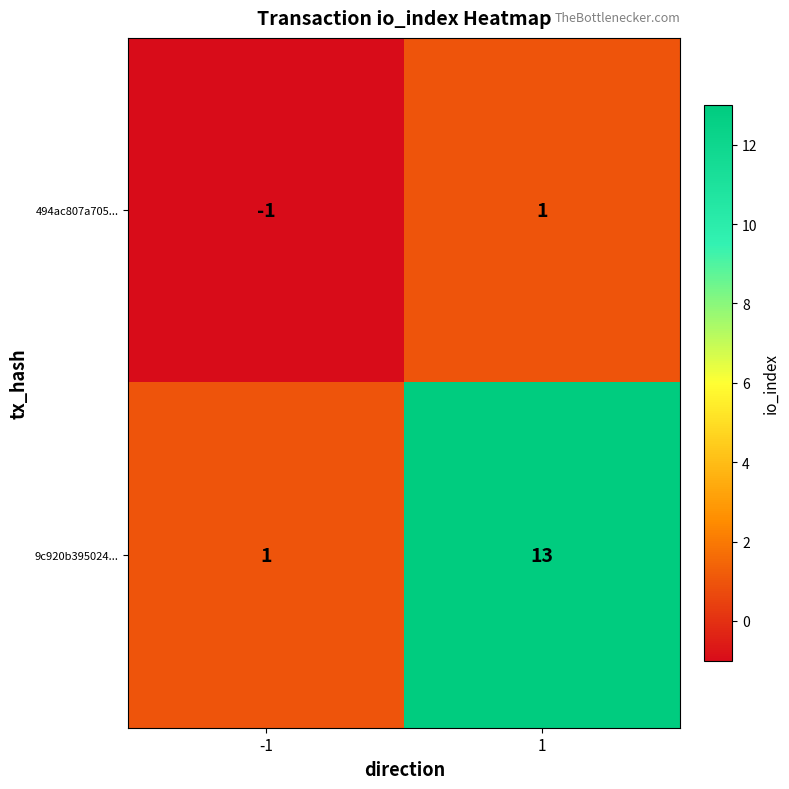

What is the total value across all series at 1?

14